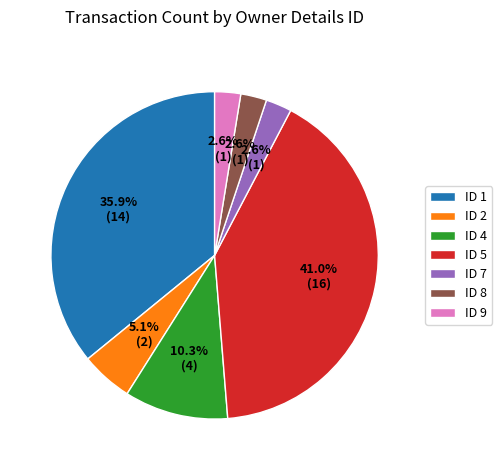

Which slice is the largest?

ID 5